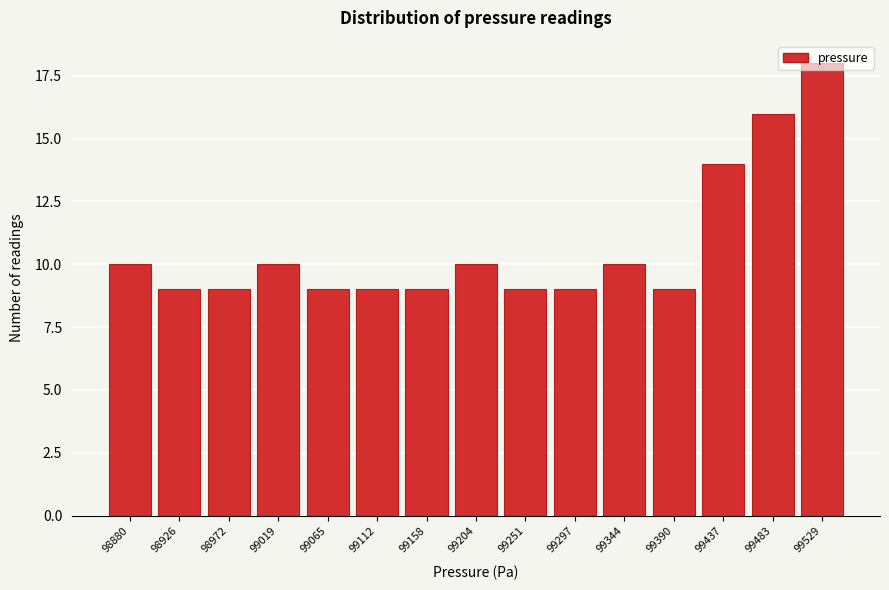

What is the value of the 11th bar from the left?

10